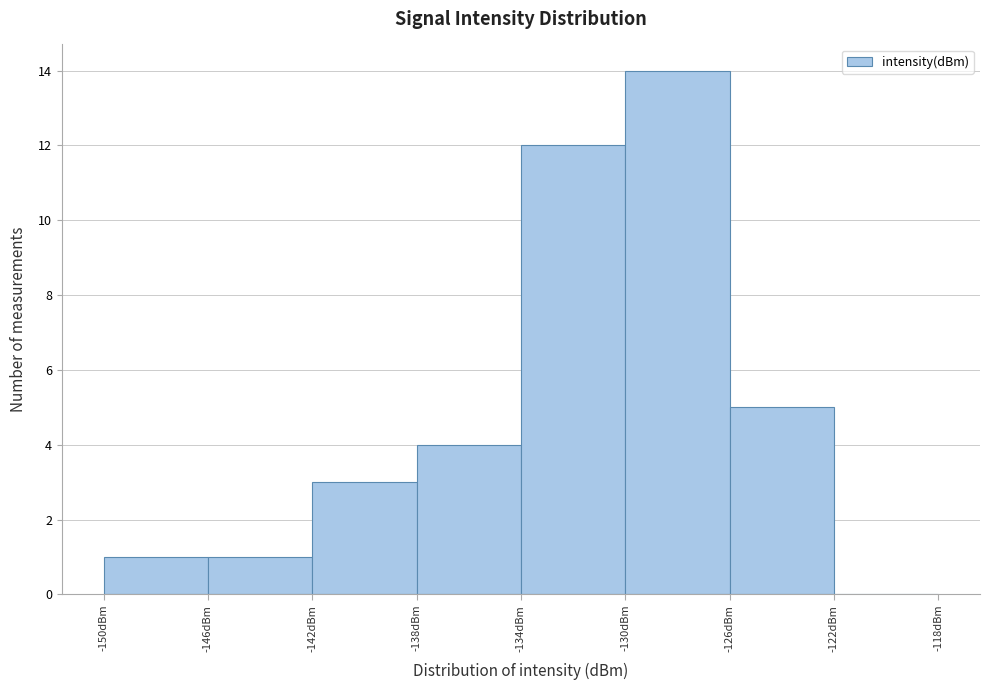

What is the height of the bar covering -138 to -134 on the x-axis? The values are not printed on the chart, so give them approximately, as read against the axis.

4